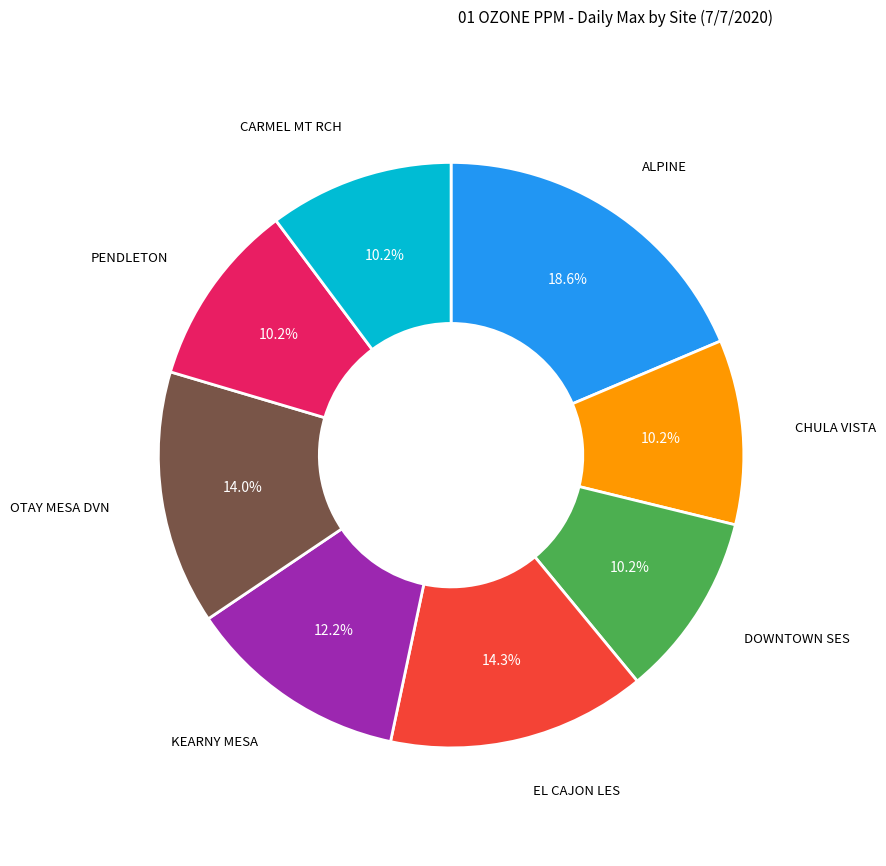

Is there any slice that represents more than half of the pie?

No